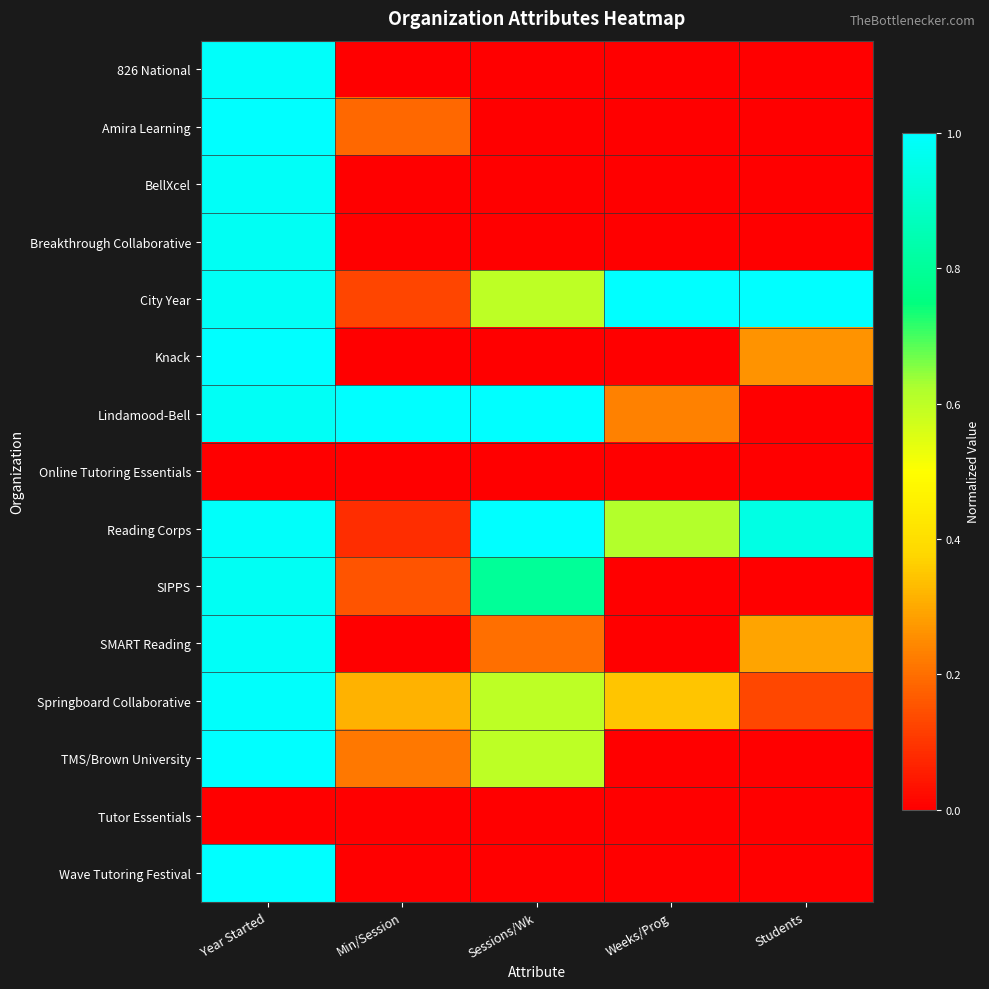

Which series changed the most between Year Started and Students?

TMS/Brown University